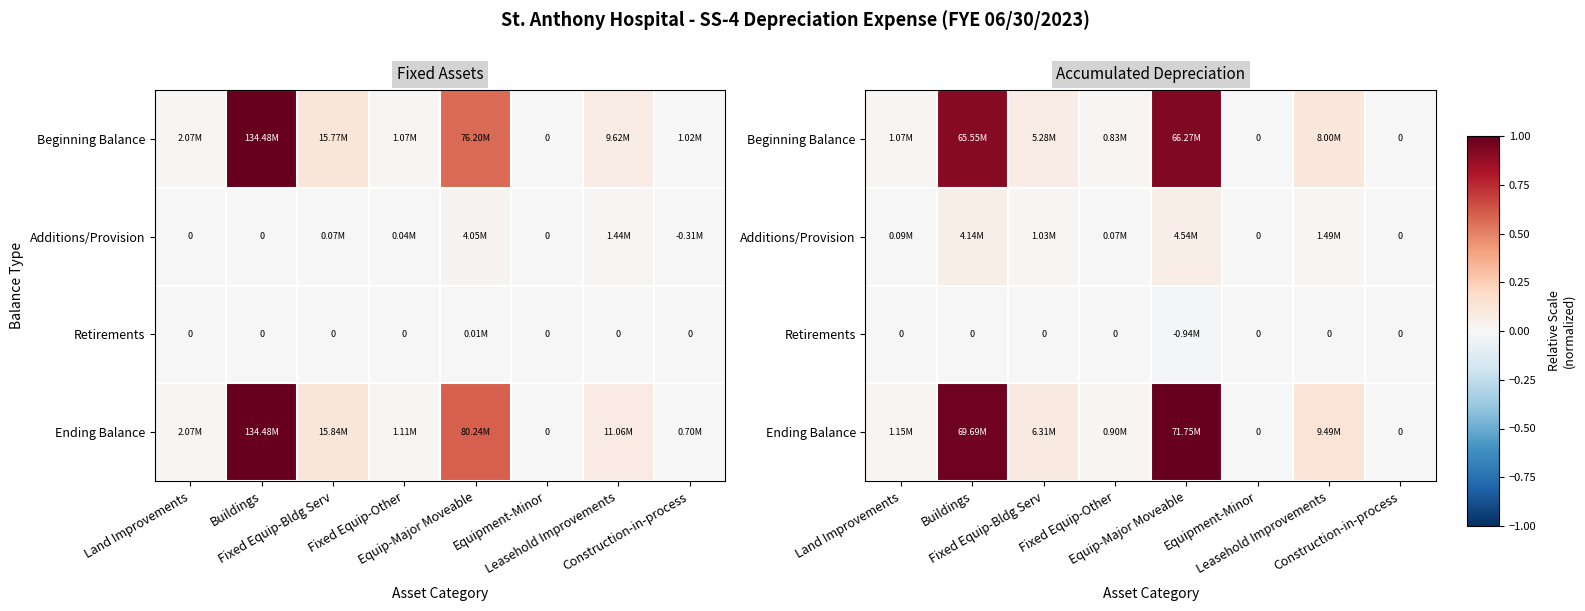

True or false: Additions/Provision has a value of 0.0 at Land Improvements.

True